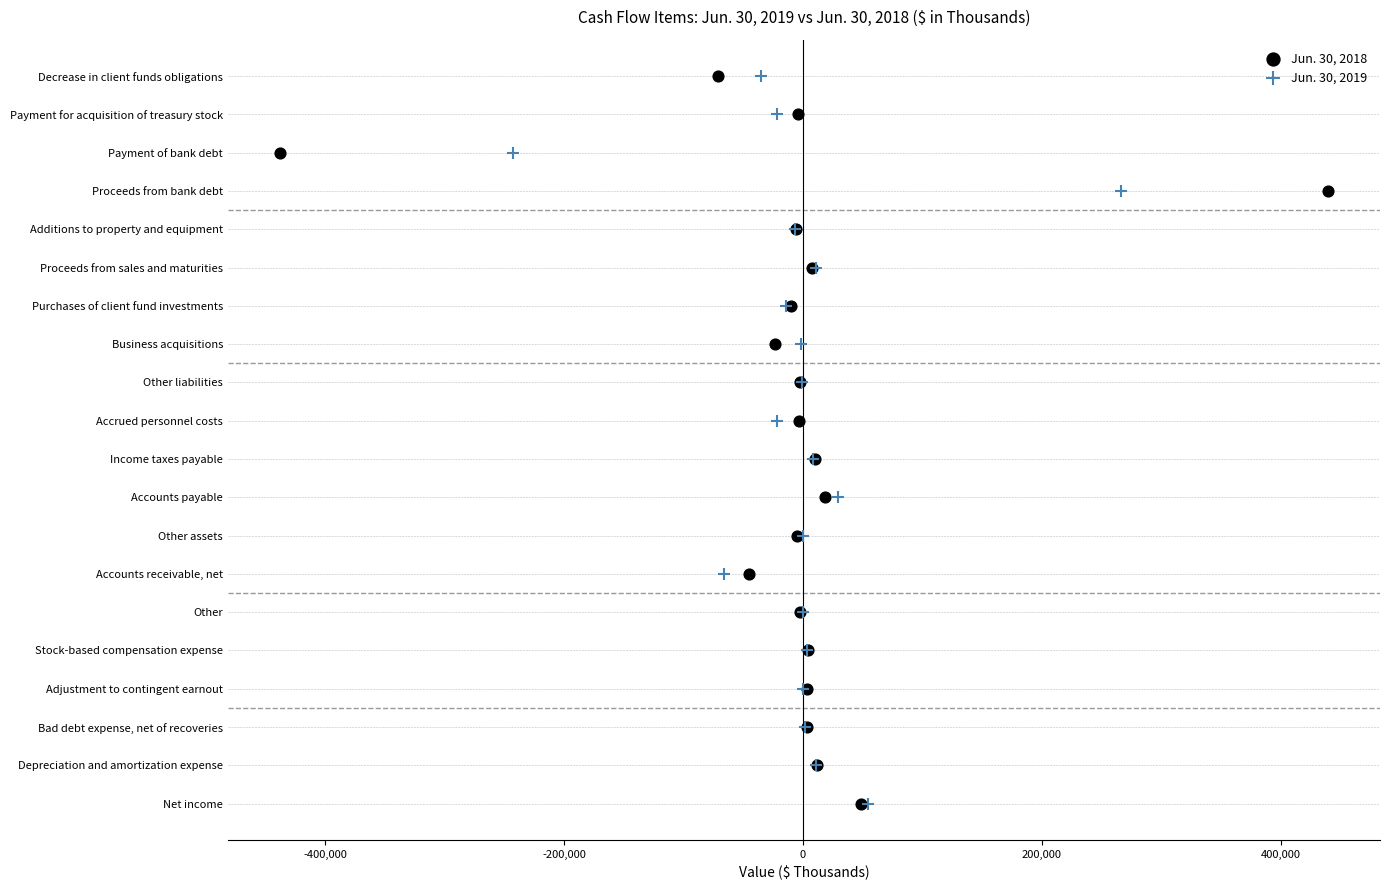

What are all the series names shown in the legend?

Jun. 30, 2018, Jun. 30, 2019